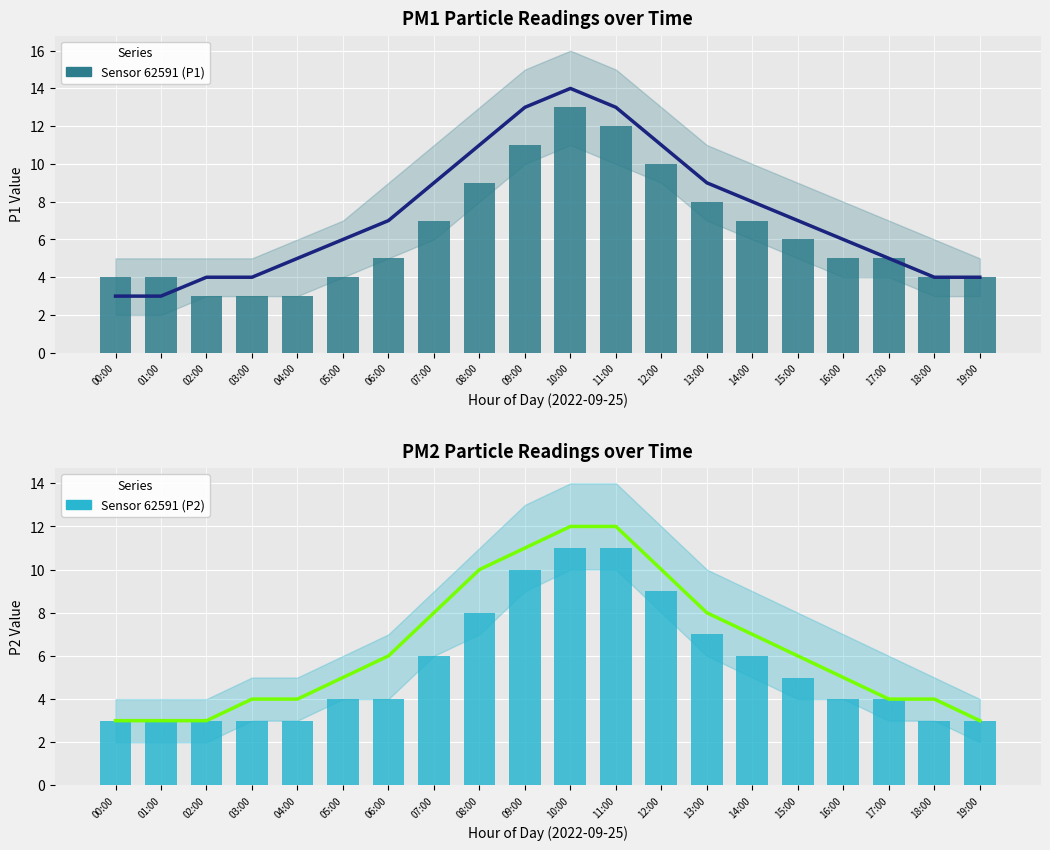

The P1 trend series shows 4 at 03:00. True or false?

True